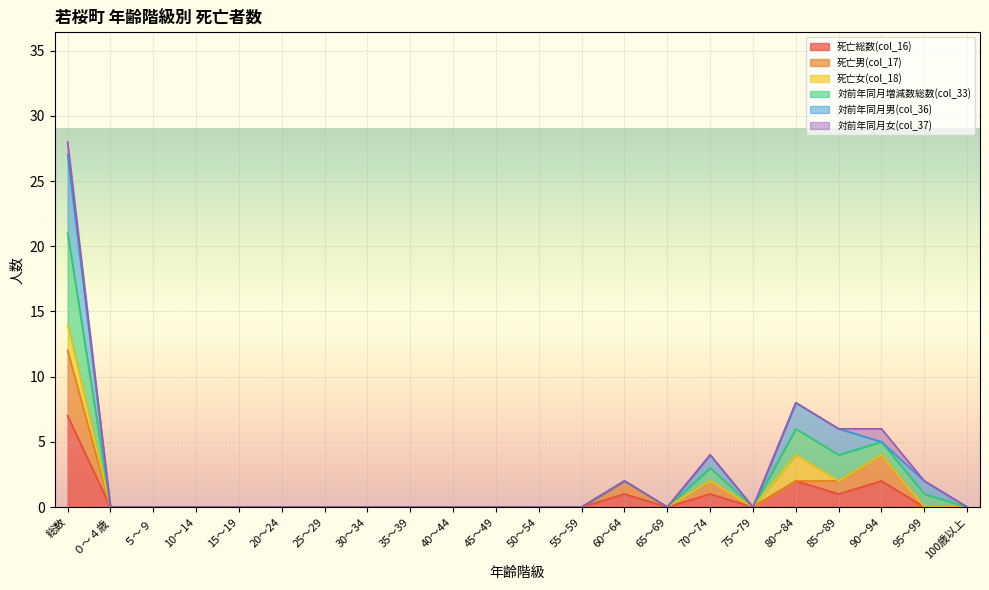

Which category has the highest value in the 死亡総数(col_16) series?

総数